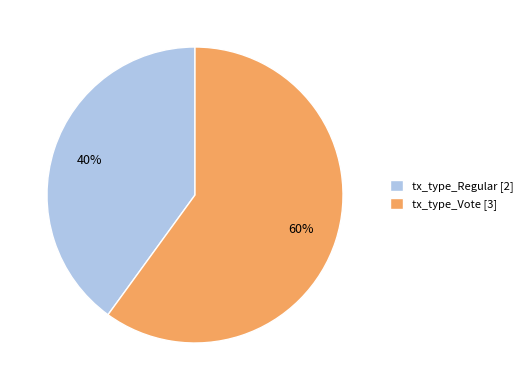

Which category has the biggest portion of the pie?

tx_type_Vote